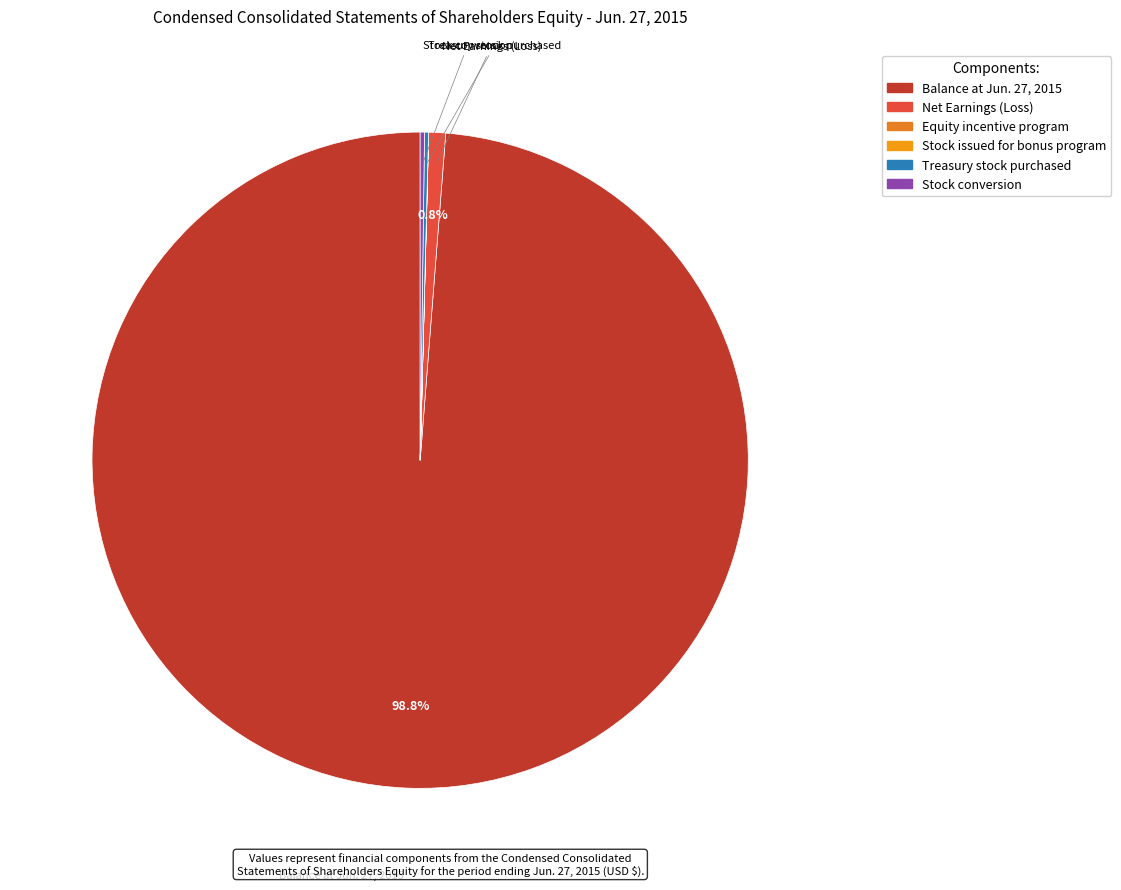

What is the change in value from Stock issued for bonus program to Stock conversion?

+761000